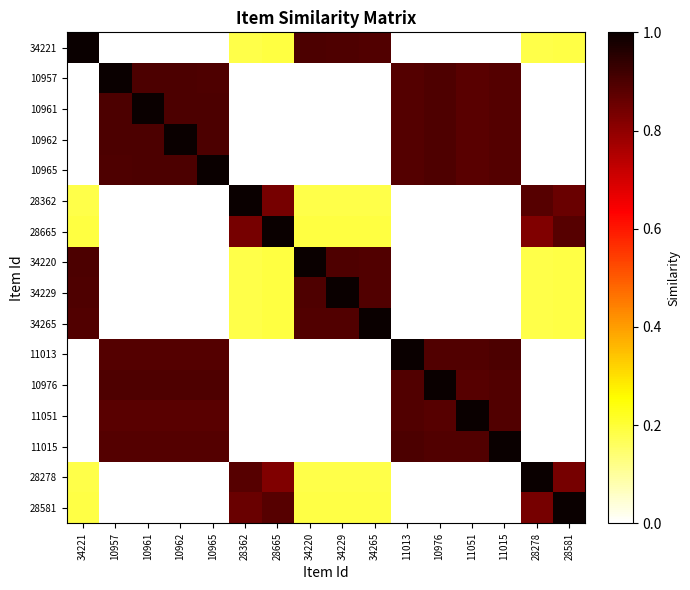

What is the difference between the highest and lowest values at 11013?

1.0